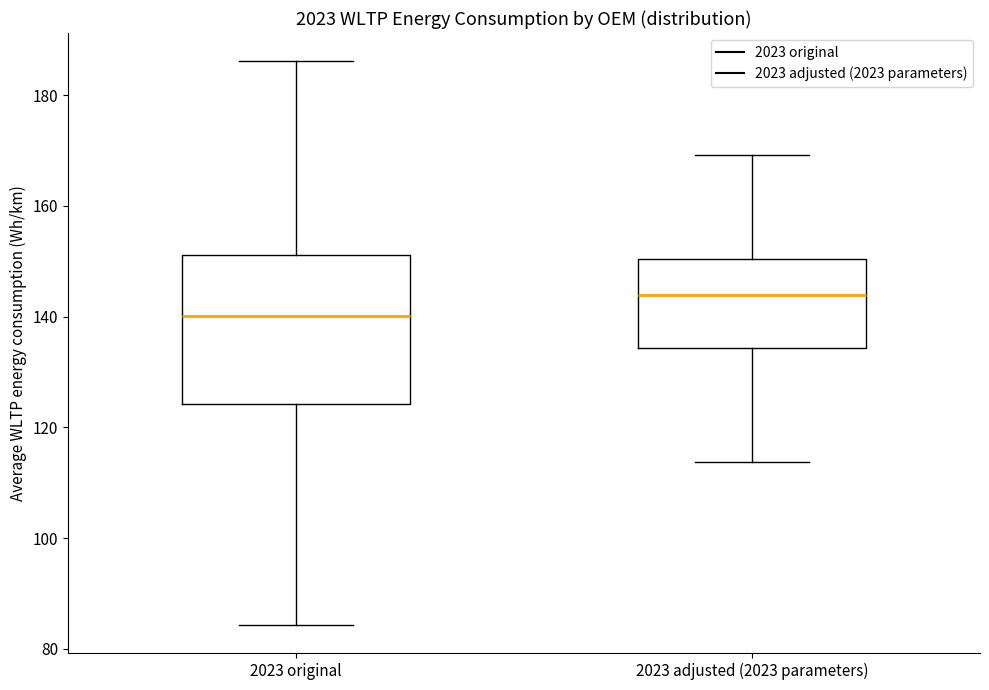

Which box's median line is the lowest?

2023 original